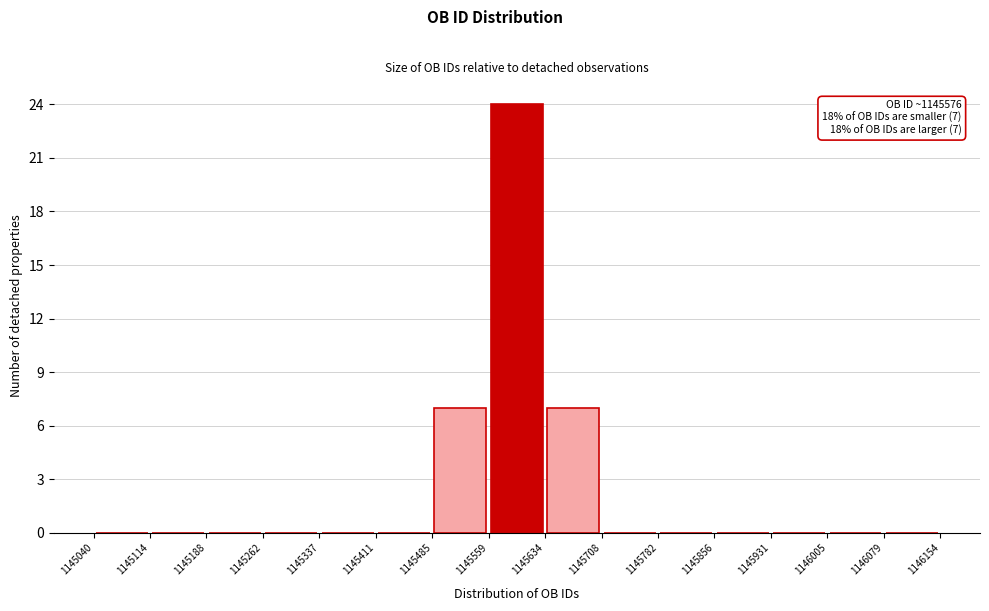

Which range on the x-axis has the tallest bar?

1145559 to 1145634